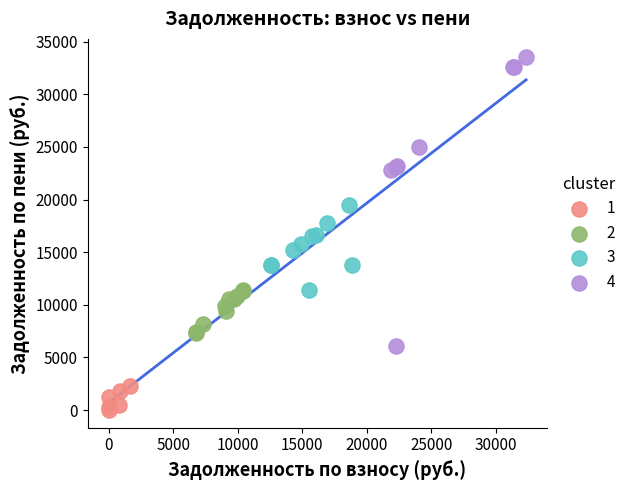

Which series has the widest spread of Y values?

4